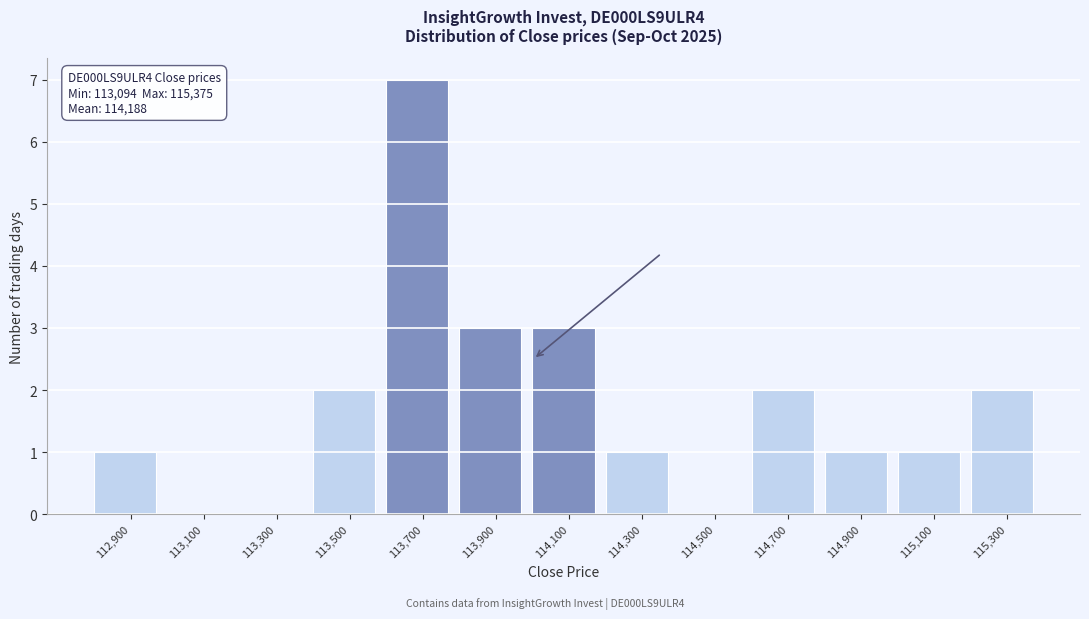

Reading right to left, extract all data points from this chart.

115,300=2	115,100=1	114,900=1	114,700=2	114,500=0	114,300=1	114,100=3	113,900=3	113,700=7	113,500=2	113,300=0	113,100=0	112,900=1